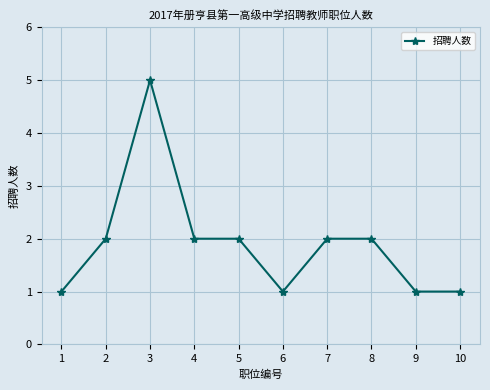

Is it true that the value at 8 is 2?

True